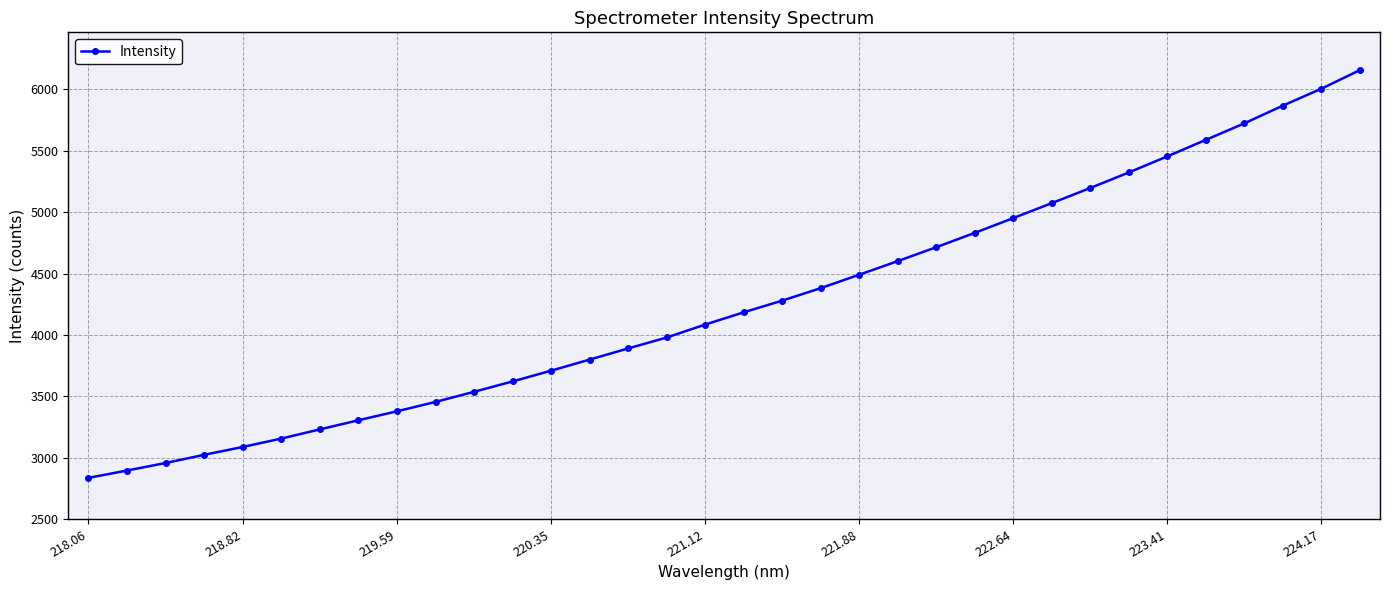

What is the difference between the maximum and minimum values?

3318.5